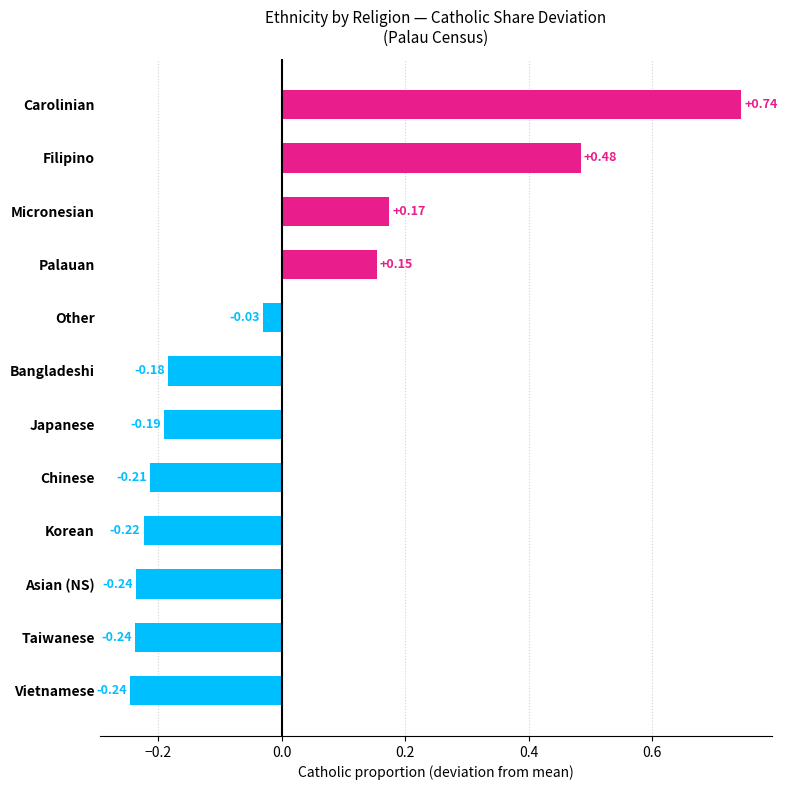

At which label is the value closest to 0?

Other